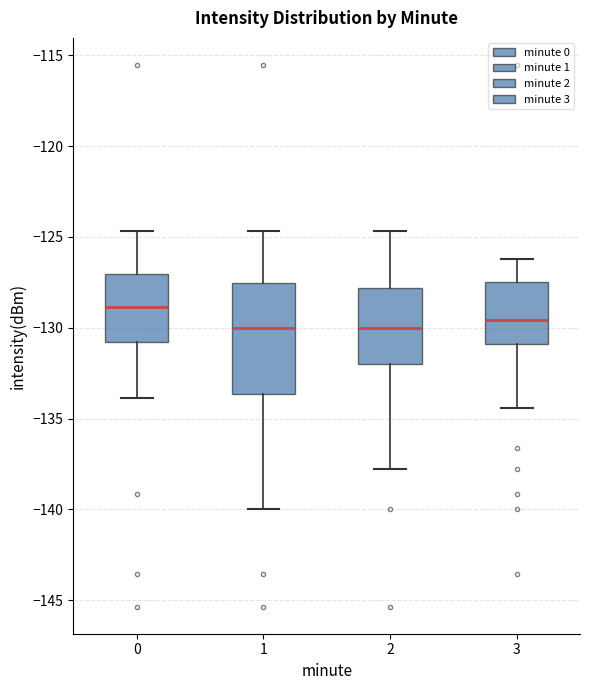

Where is the upper edge of the box at x = 2 on the y-axis? The values are not printed on the chart, so give them approximately, as read against the axis.

-128.0